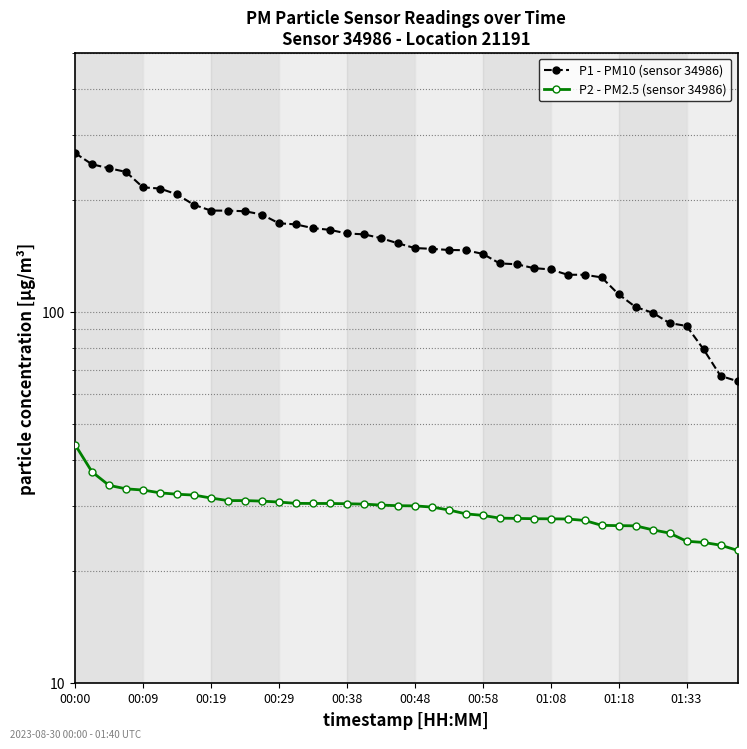

Which series changed the most between 00:29 and 18?

P1 - PM10 (sensor 34986)